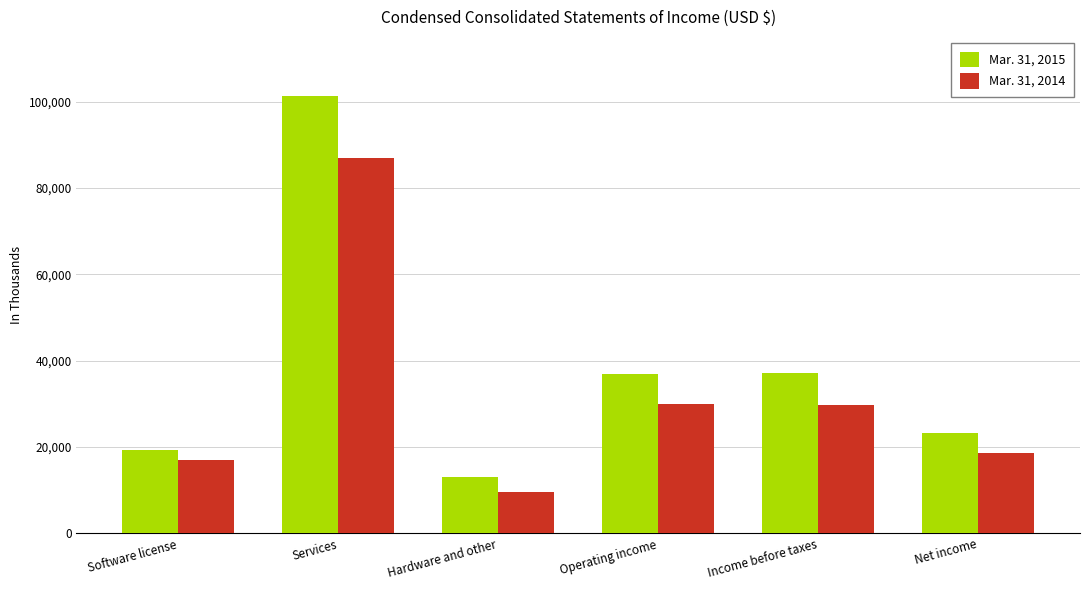

At which label does Mar. 31, 2014 reach its minimum?

Hardware and other